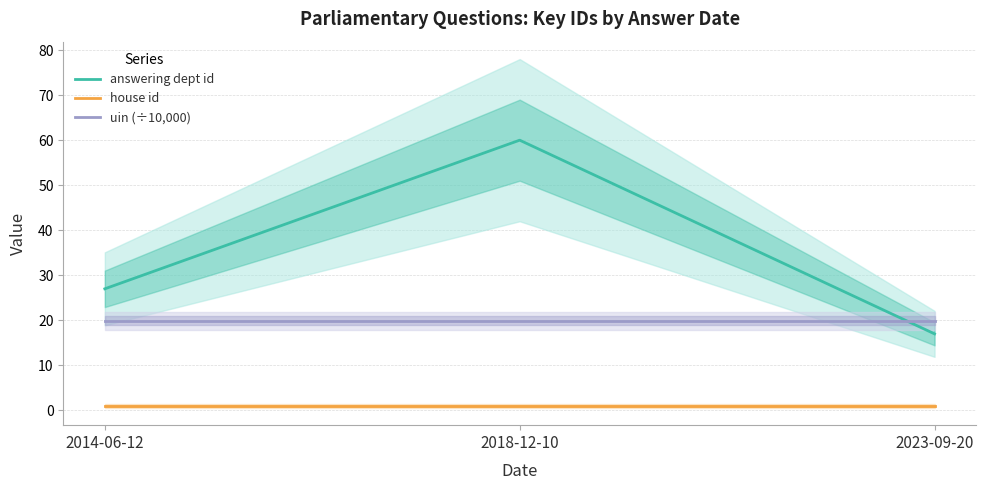

Where is house id nearest to the value 1?

2014-06-12